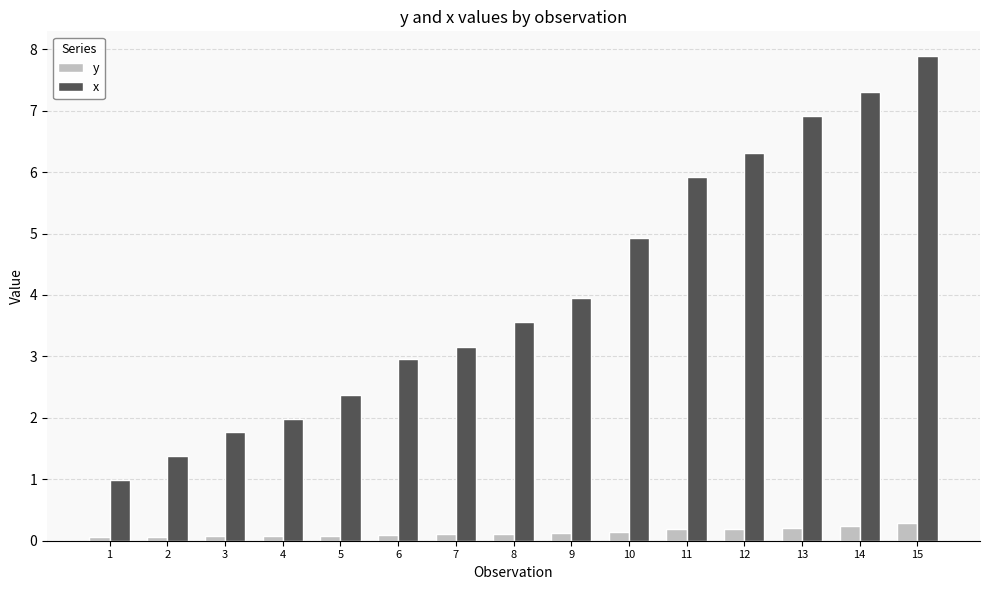

Reading right to left, transcribe all the data shown in this chart.

y: 15=0.3	14=0.2	13=0.2	12=0.2	11=0.2	10=0.1	9=0.1	8=0.1	7=0.1	6=0.1	5=0.1	4=0.1	3=0.1	2=0.1	1=0.1
x: 15=7.9	14=7.3	13=6.9	12=6.3	11=5.9	10=4.9	9=3.9	8=3.6	7=3.2	6=3.0	5=2.4	4=2.0	3=1.8	2=1.4	1=1.0